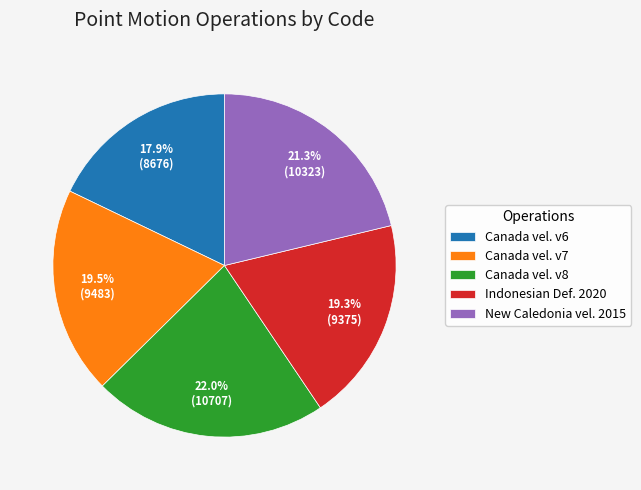

How much of the chart is everything except Canada vel. v7?

80.5%